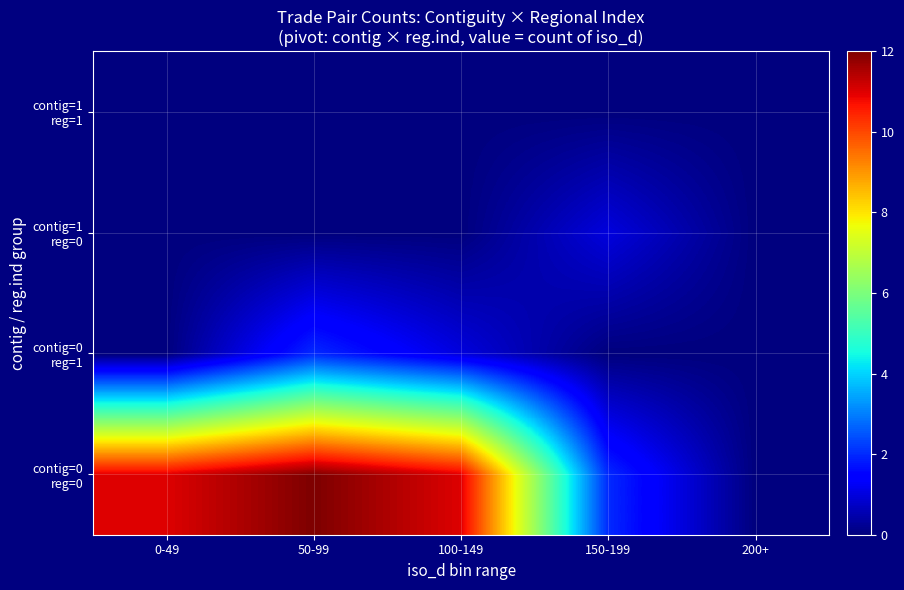

Which series changed the most between 0-49 and 200+?

contig=0 reg=0